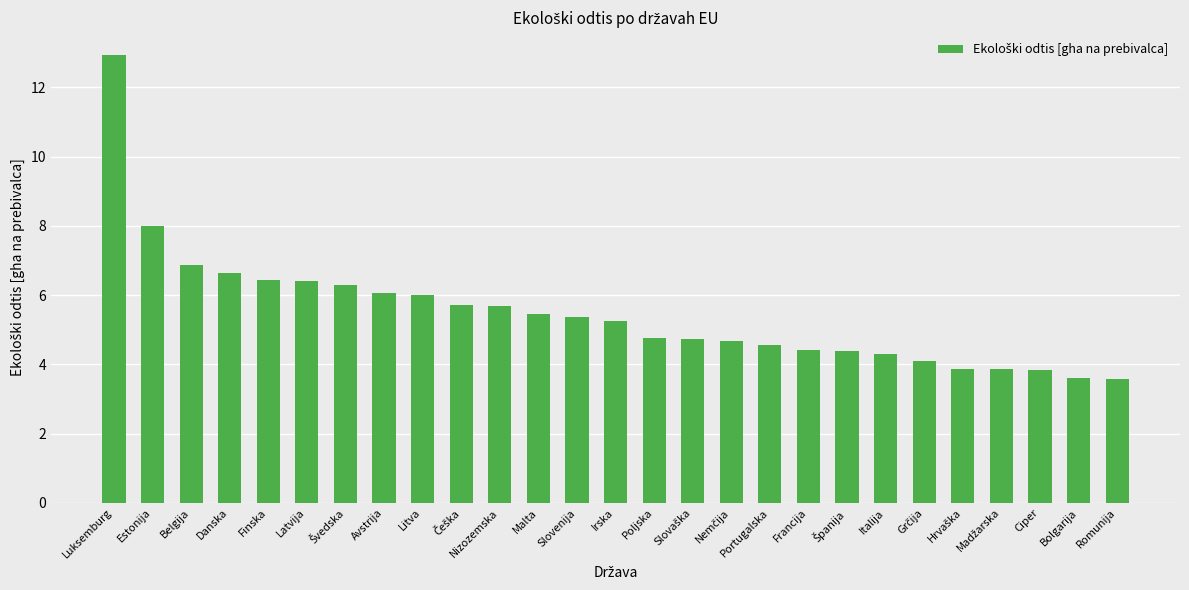

The chart shows a value of 6.0 at Litva. True or false?

True